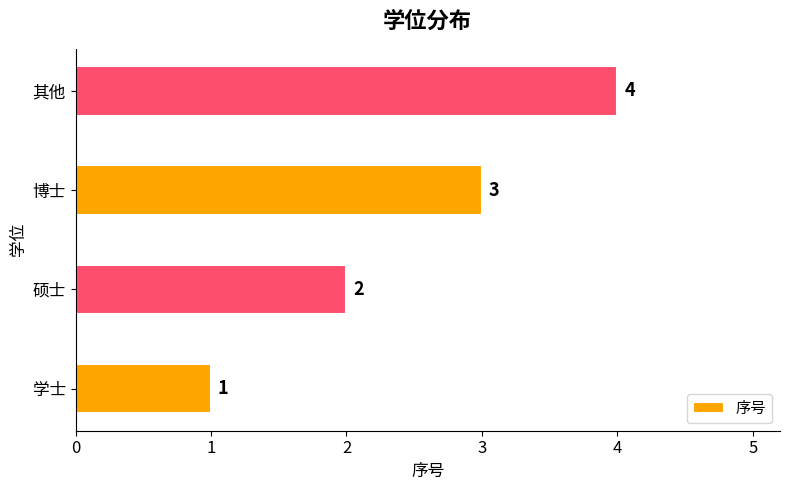

Approximately how many times larger is the value at 硕士 compared to 学士?

2.0